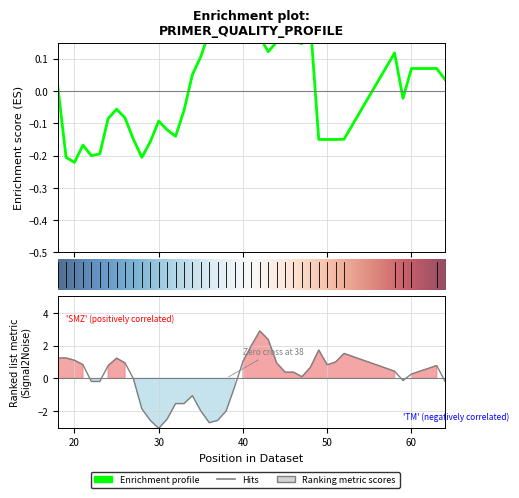

The pen series shows -0.3 at 60. True or false?

False